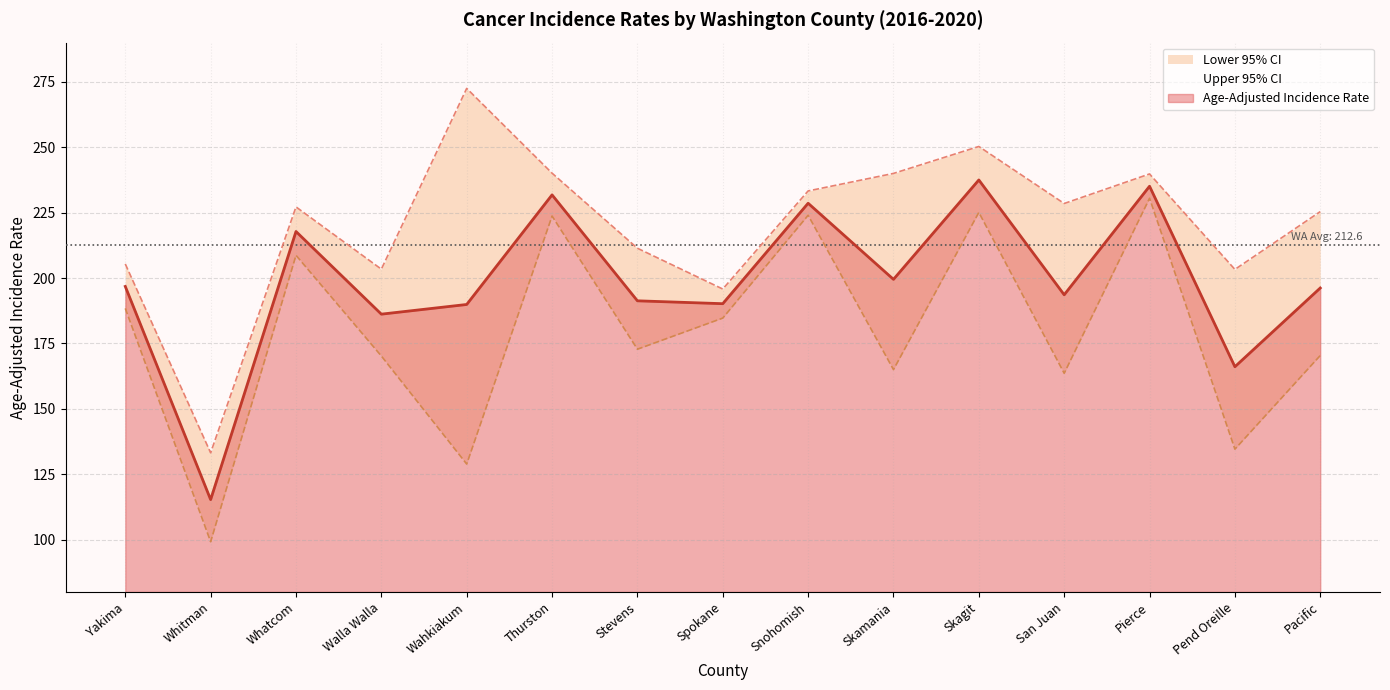

At which category is the sum across all series the highest?

Skagit